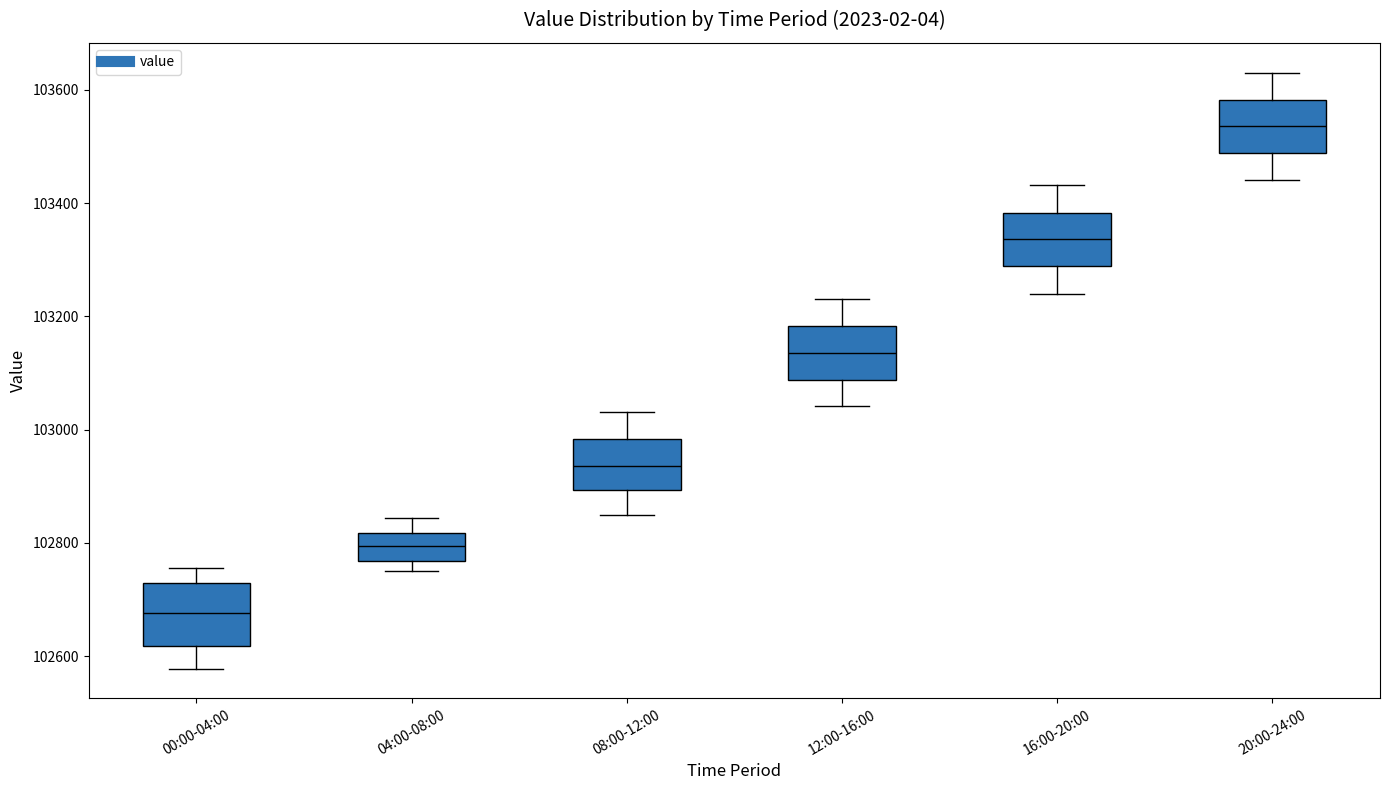

Where does the median line of the box for 04:00-08:00 sit on the y-axis? The values are not printed on the chart, so give them approximately, as read against the axis.

102800